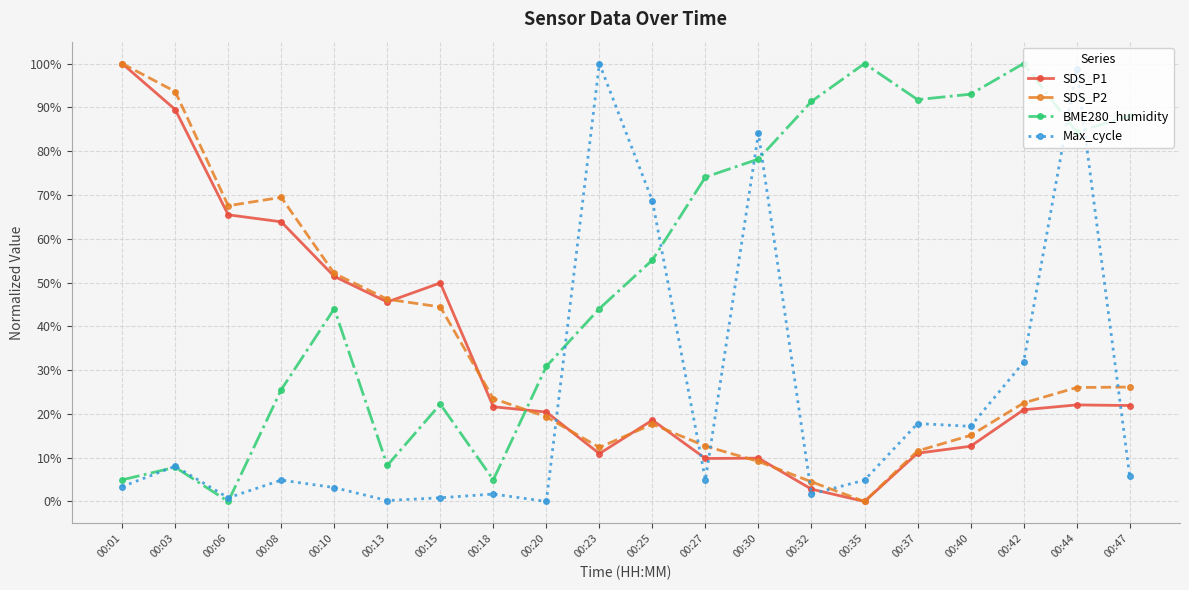

How many values in SDS_P1 are above zero?

19